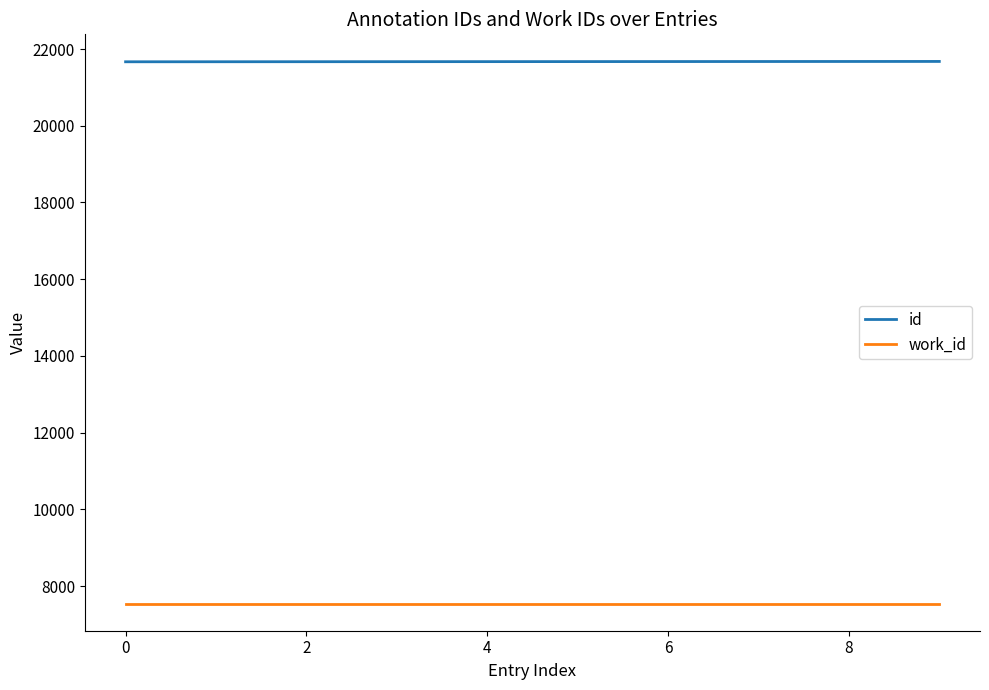

Rank the series by their average value, from highest to lowest.

id, work_id